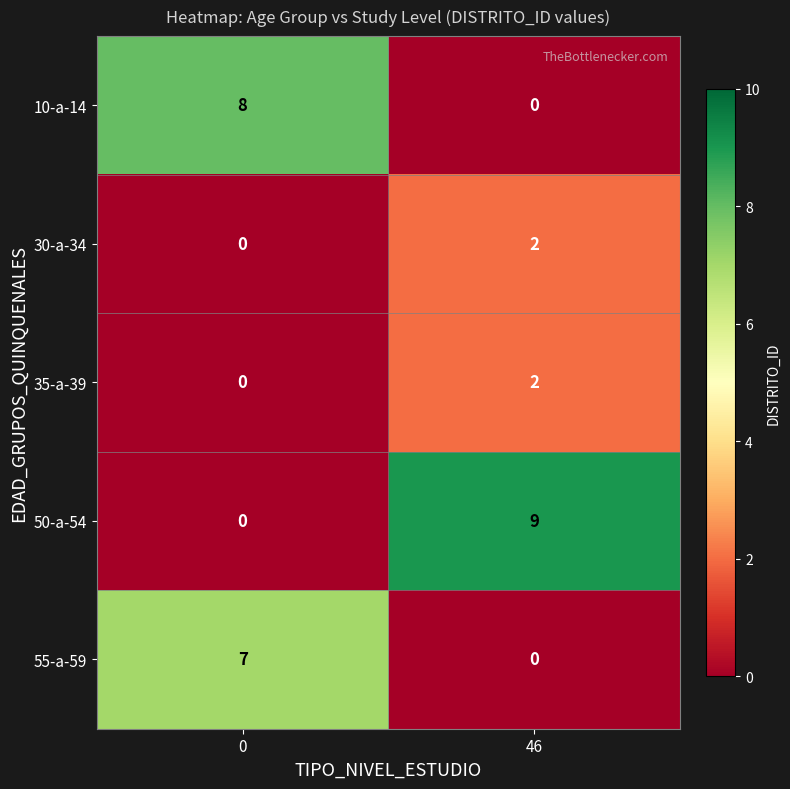

List the labels in order of 50-a-54 value, largest first.

46, 0